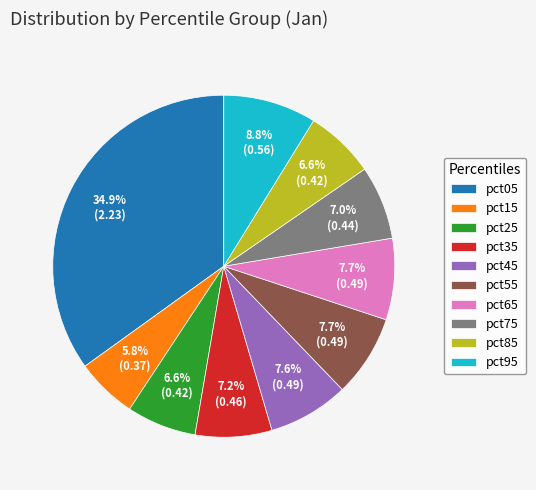

How many segments does this pie chart have?

10